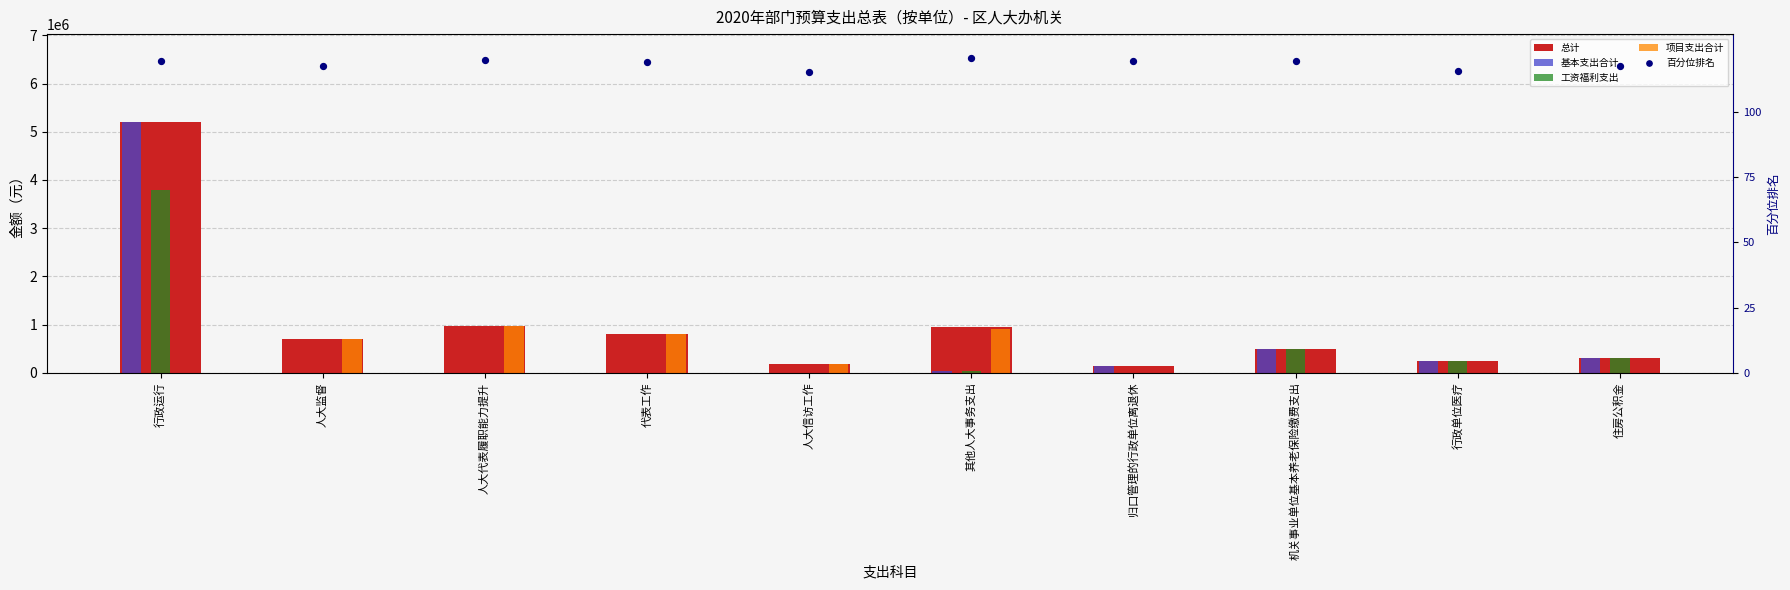

Is the value of 百分位排名 at 人大信访工作 greater than the value of 总计 at 行政单位医疗?

No